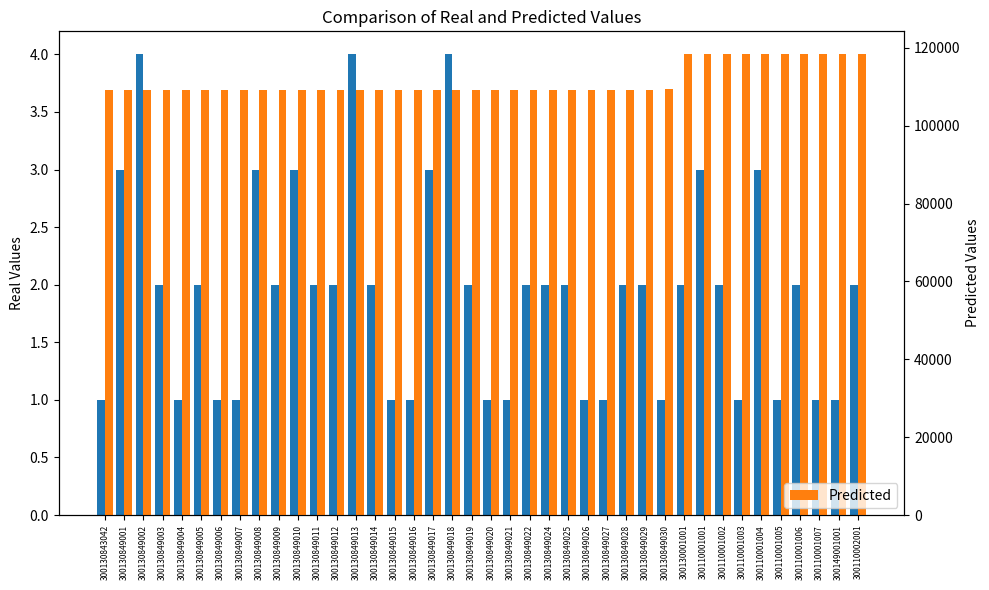

At how many categories does at least one series exceed 66946?

40